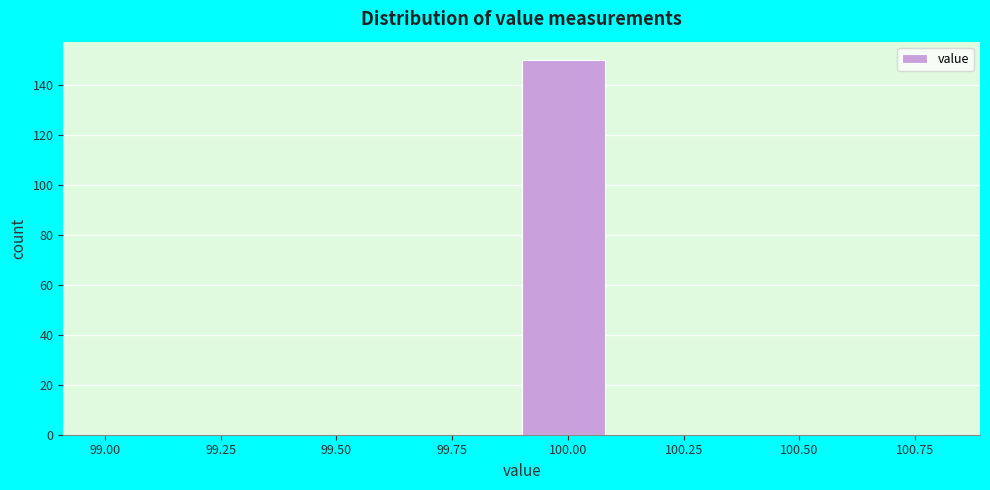

Read against the x-axis, roughly where is the centre of the tallest bar?

100.00